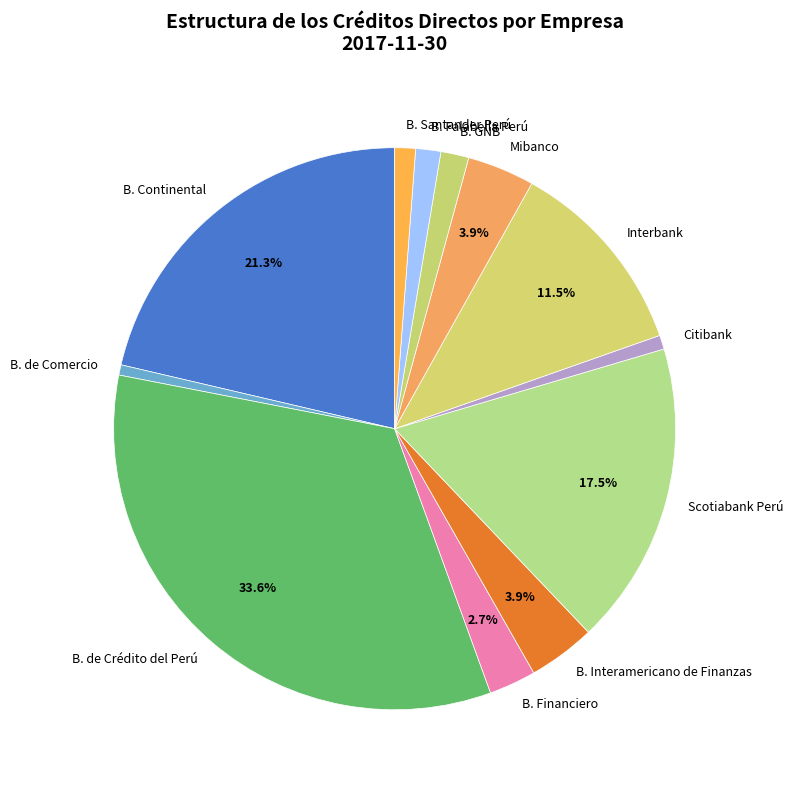

To the nearest percent, what is the difference between the largest and smallest slice percentages?

33%